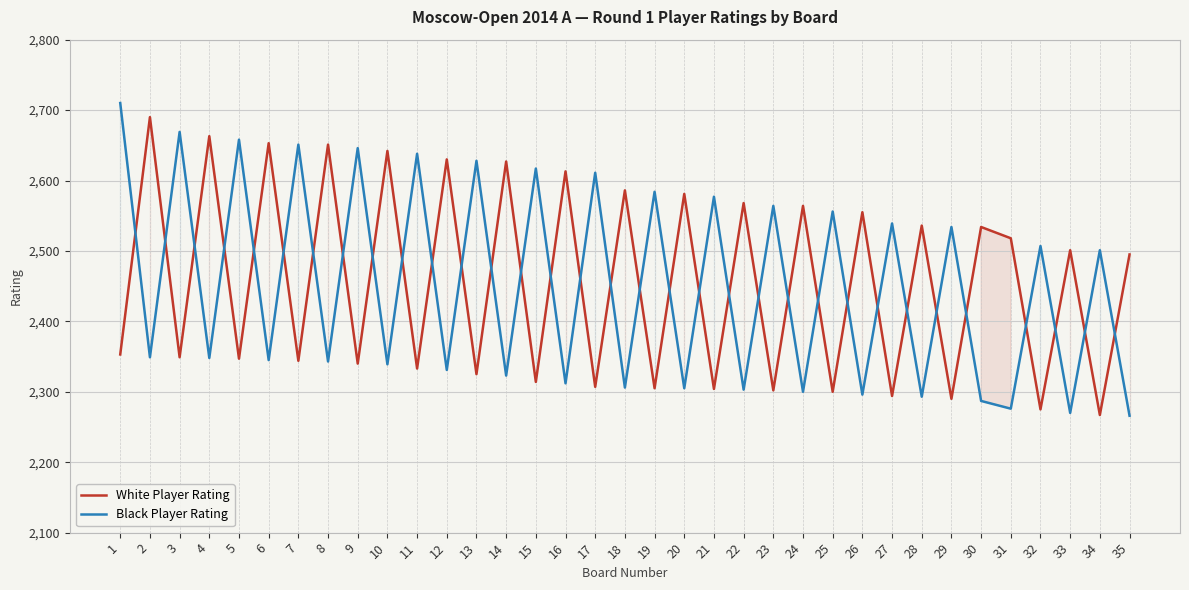

Which series has the largest total across all categories?

White Player Rating